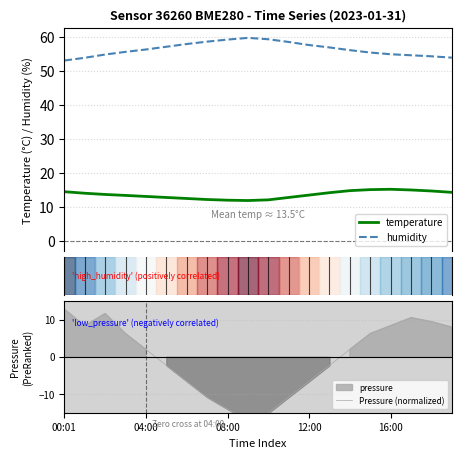

The temperature series shows 14.3 at 19. True or false?

True